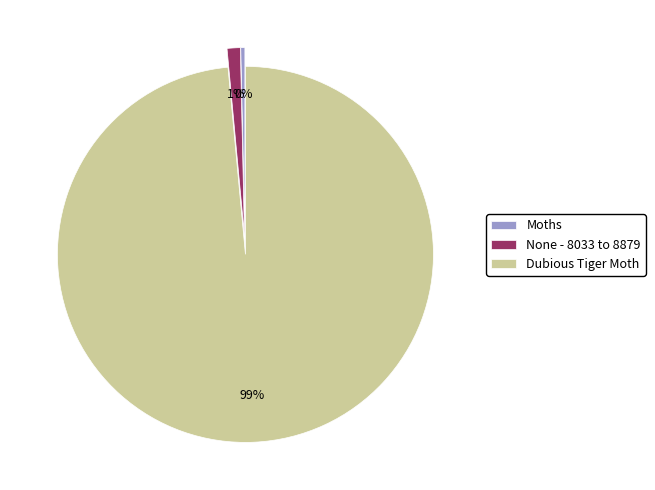

To the nearest percent, what is the combined percentage of Moths and None - 8033 to 8879?

1%